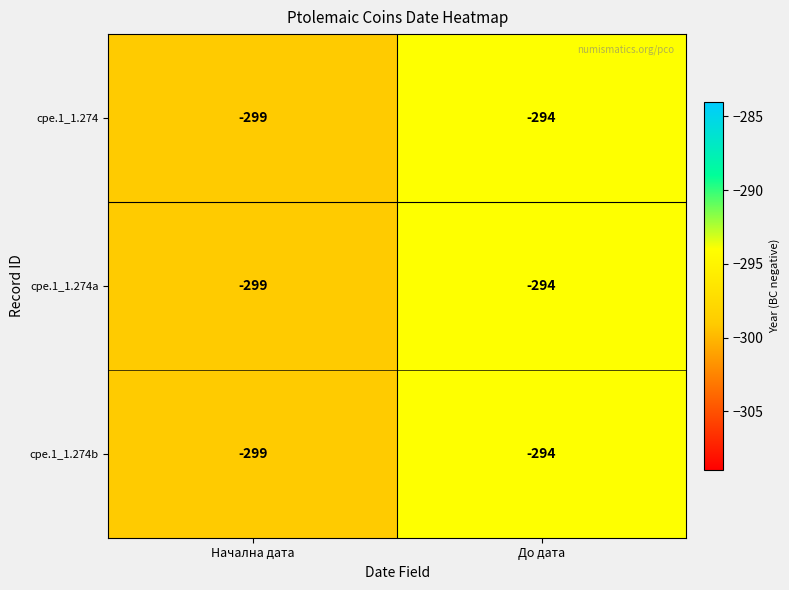

How many data points does each series have?

2